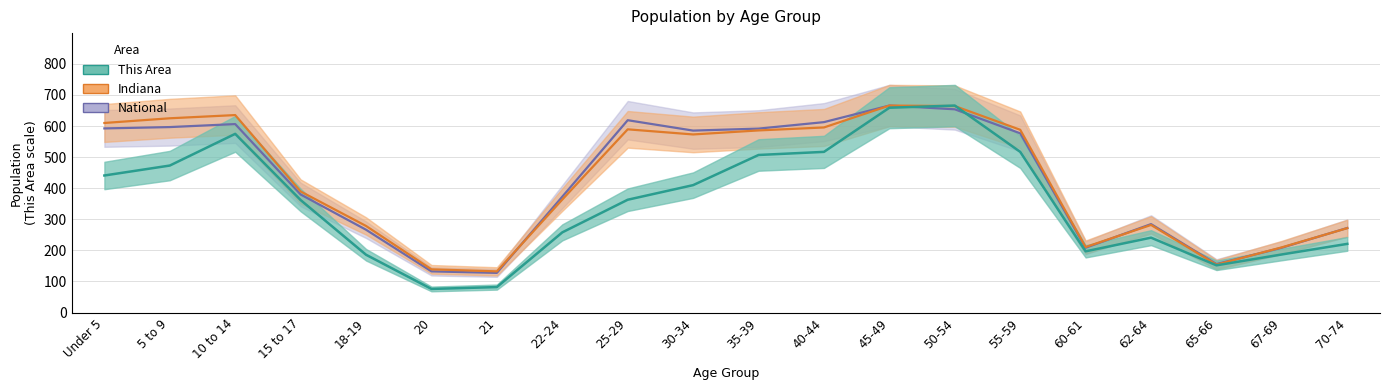

True or false: This Area and National intersect in this chart.

True